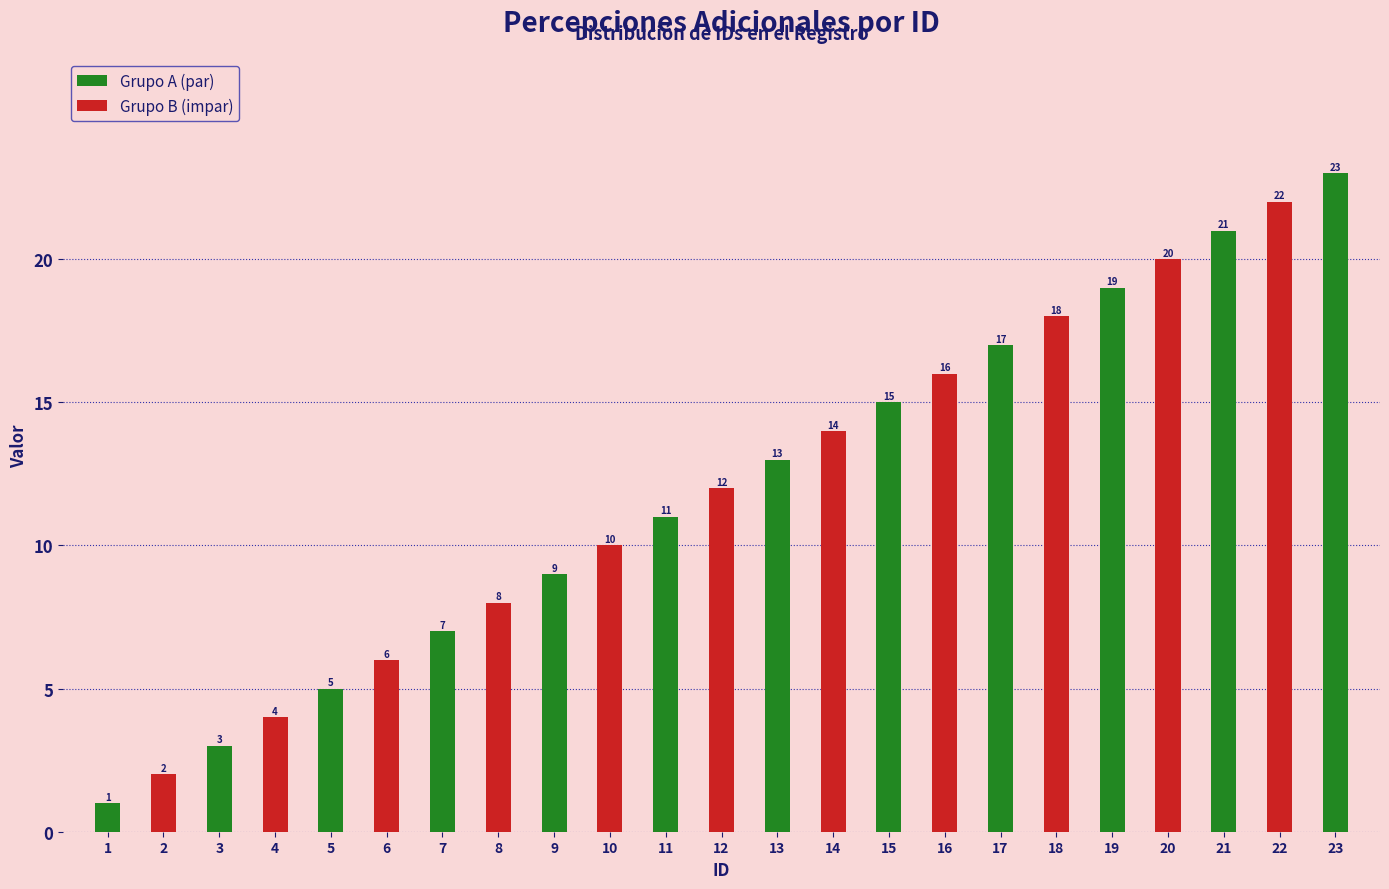

List the labels in order of value, smallest first.

1, 2, 3, 4, 5, 6, 7, 8, 9, 10, 11, 12, 13, 14, 15, 16, 17, 18, 19, 20, 21, 22, 23